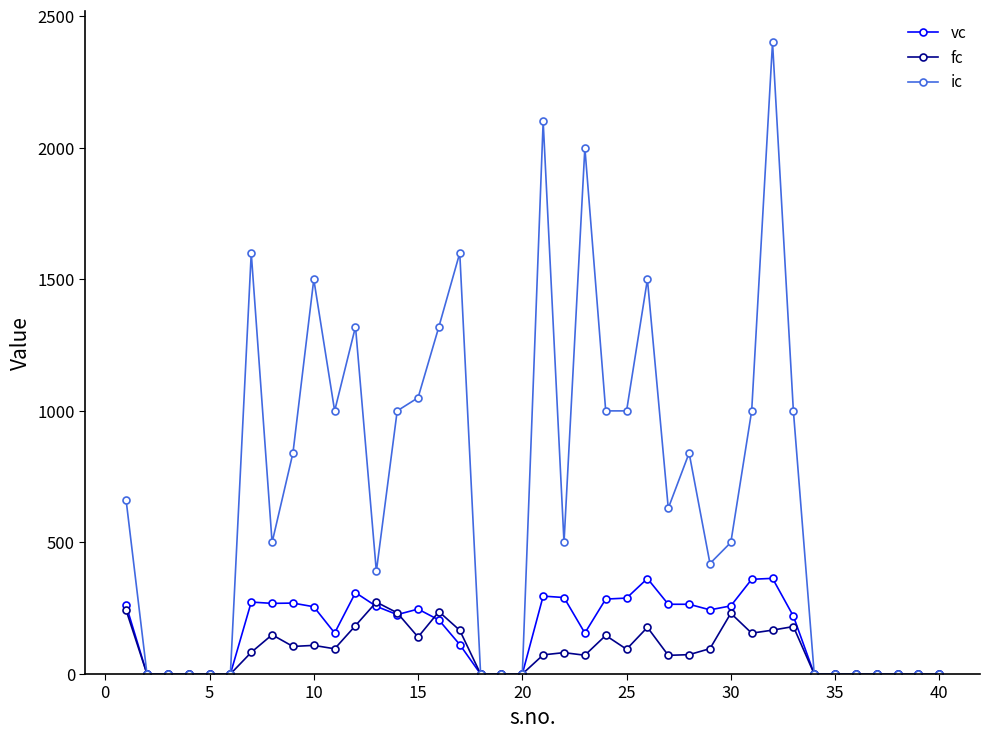

Which series has the widest spread of values?

ic